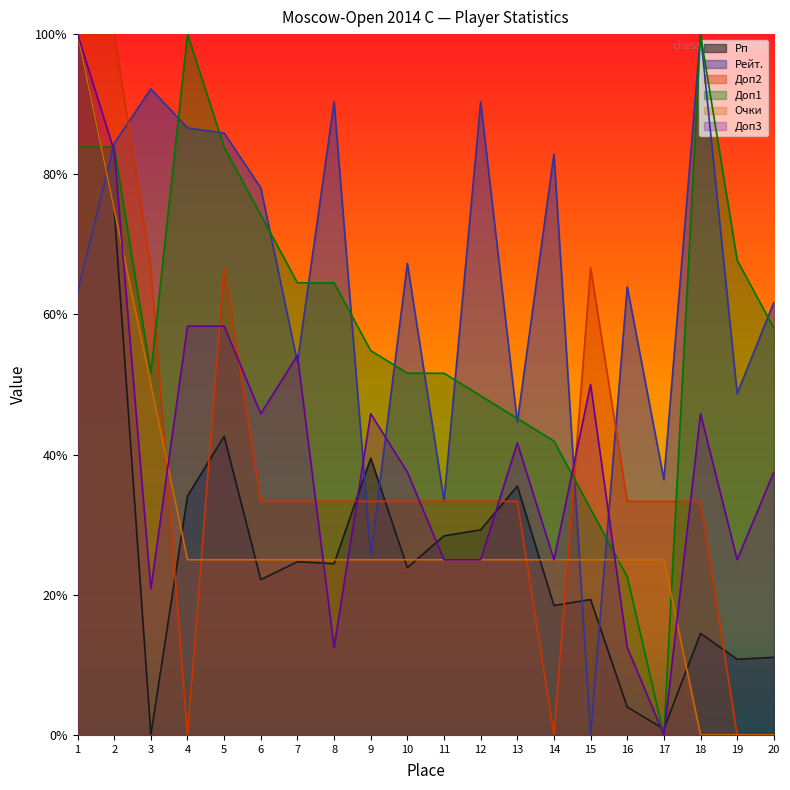

Which series has the widest spread of values?

Рп